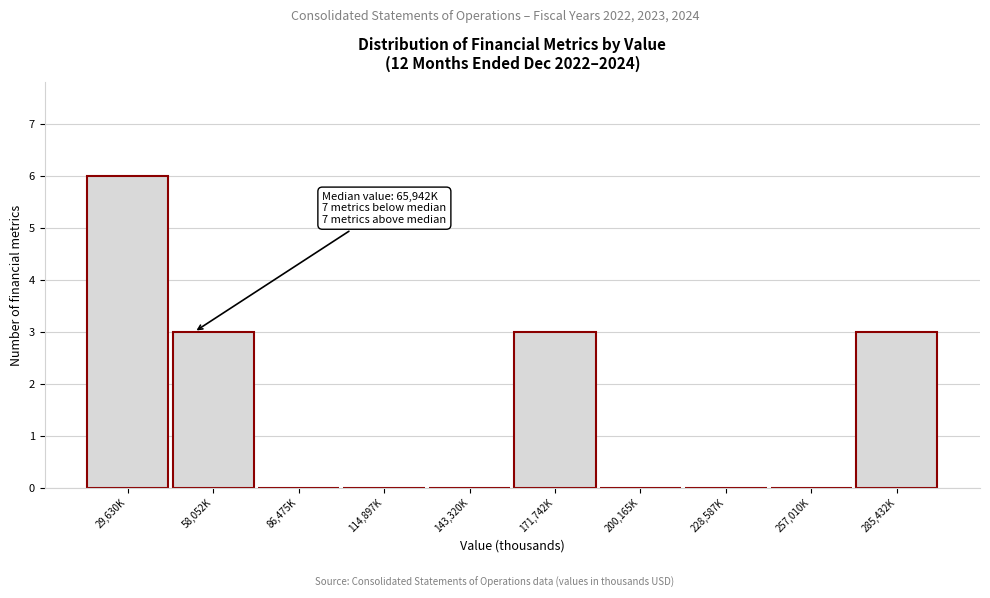

Reading left to right, extract all data points from this chart.

29,630K=6	58,052K=3	86,475K=0	114,897K=0	143,320K=0	171,742K=3	200,165K=0	228,587K=0	257,010K=0	285,432K=3